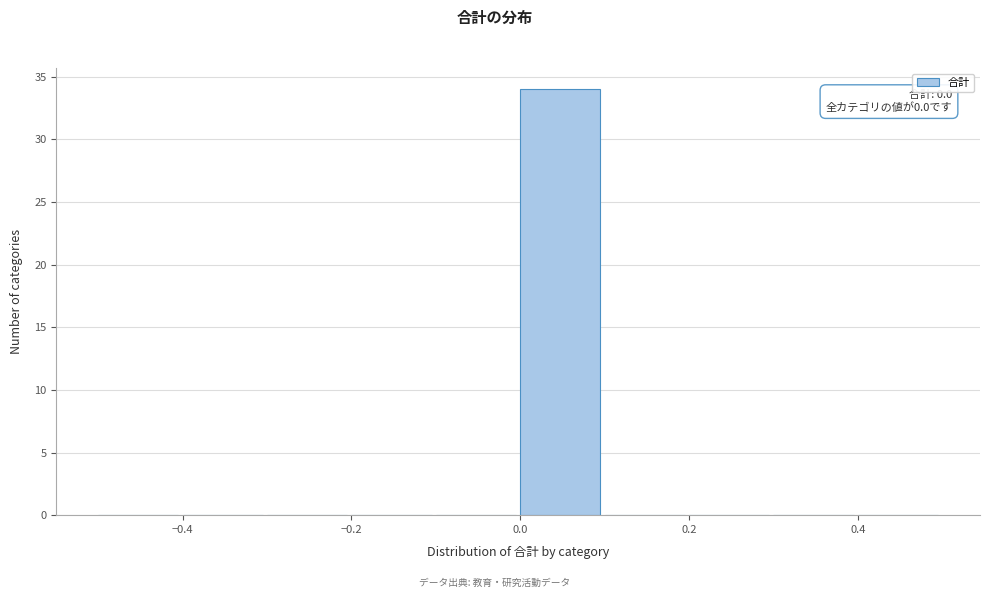

Over which range of the x-axis is the bar tallest?

0.0 to 0.1